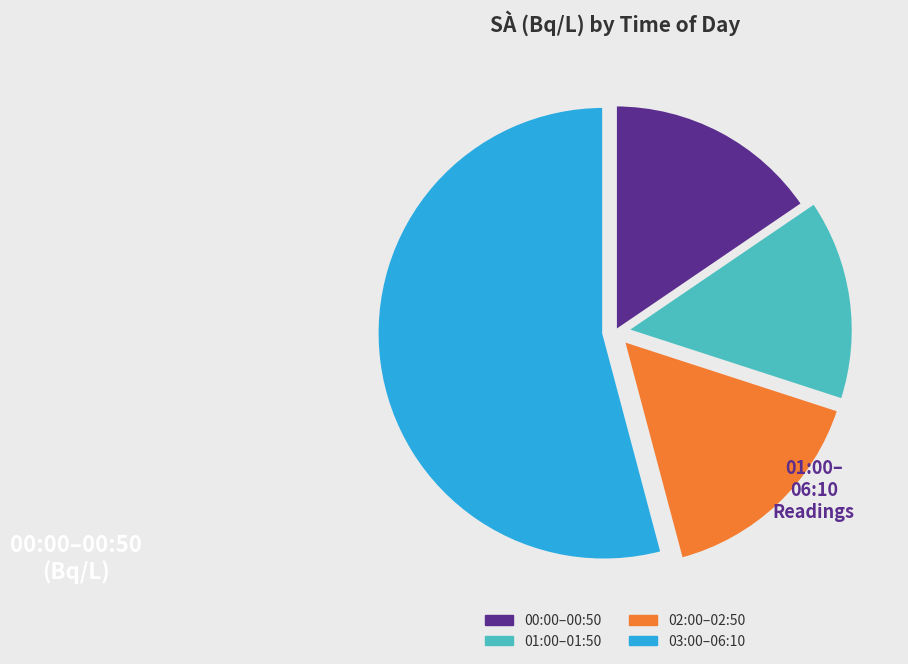

Does any single category account for the majority?

Yes